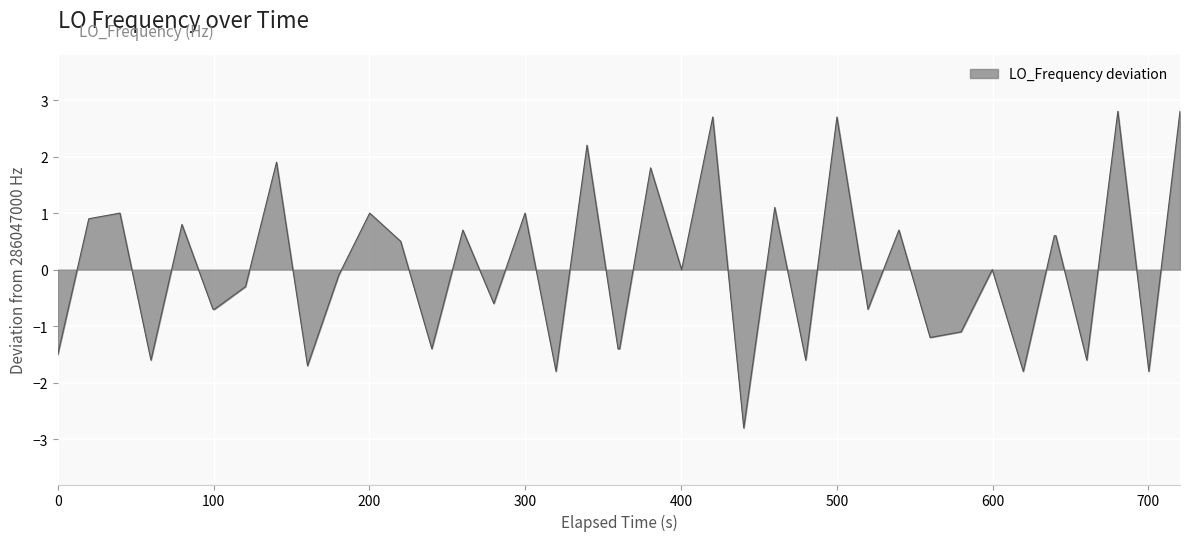

How many lines are shown in the chart?

1